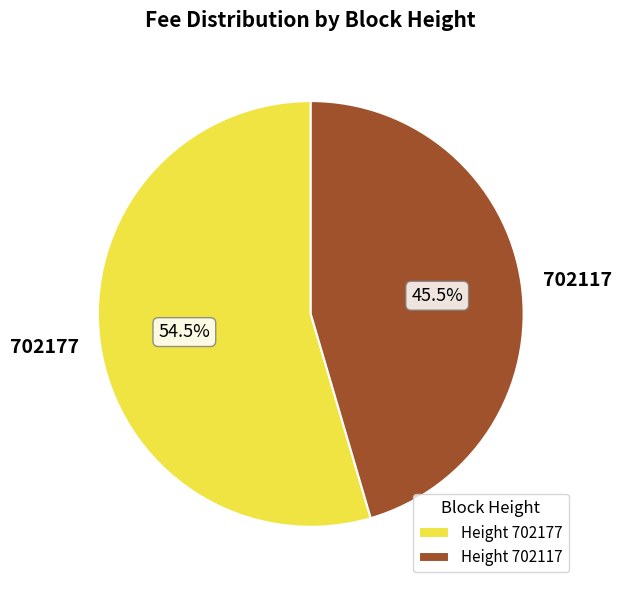

Is it true that 702117 is 53% of the pie?

False